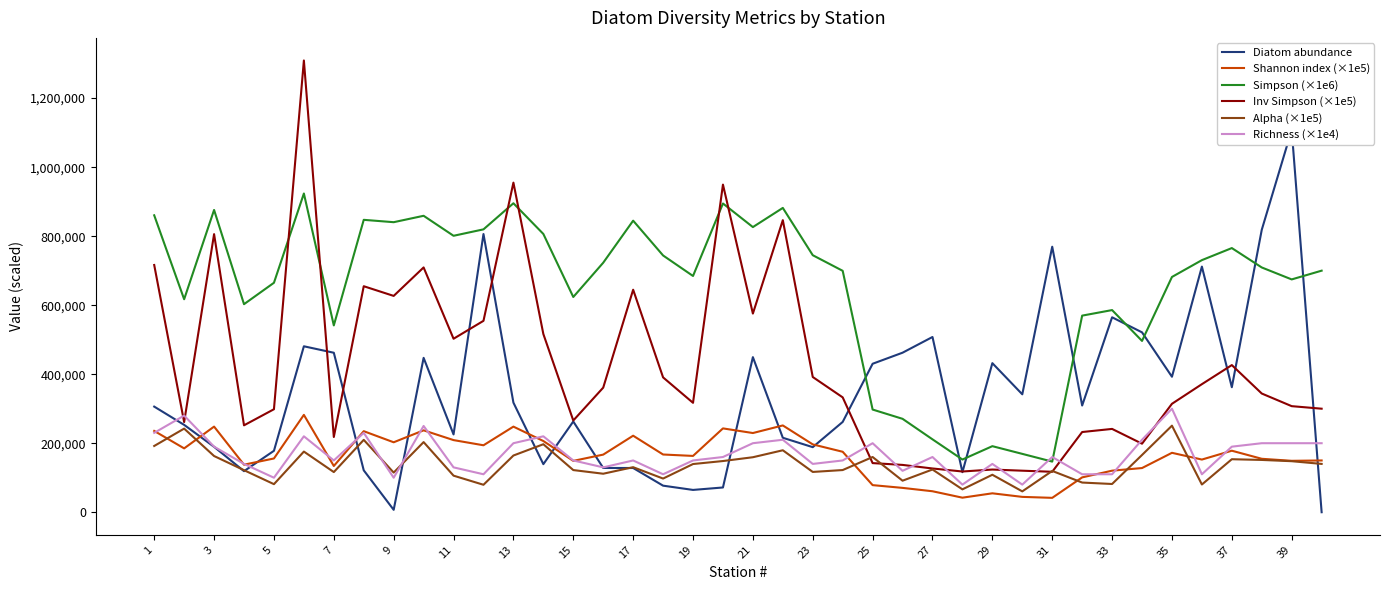

The Inv Simpson (×1e5) series shows 716430.6 at 1. True or false?

True